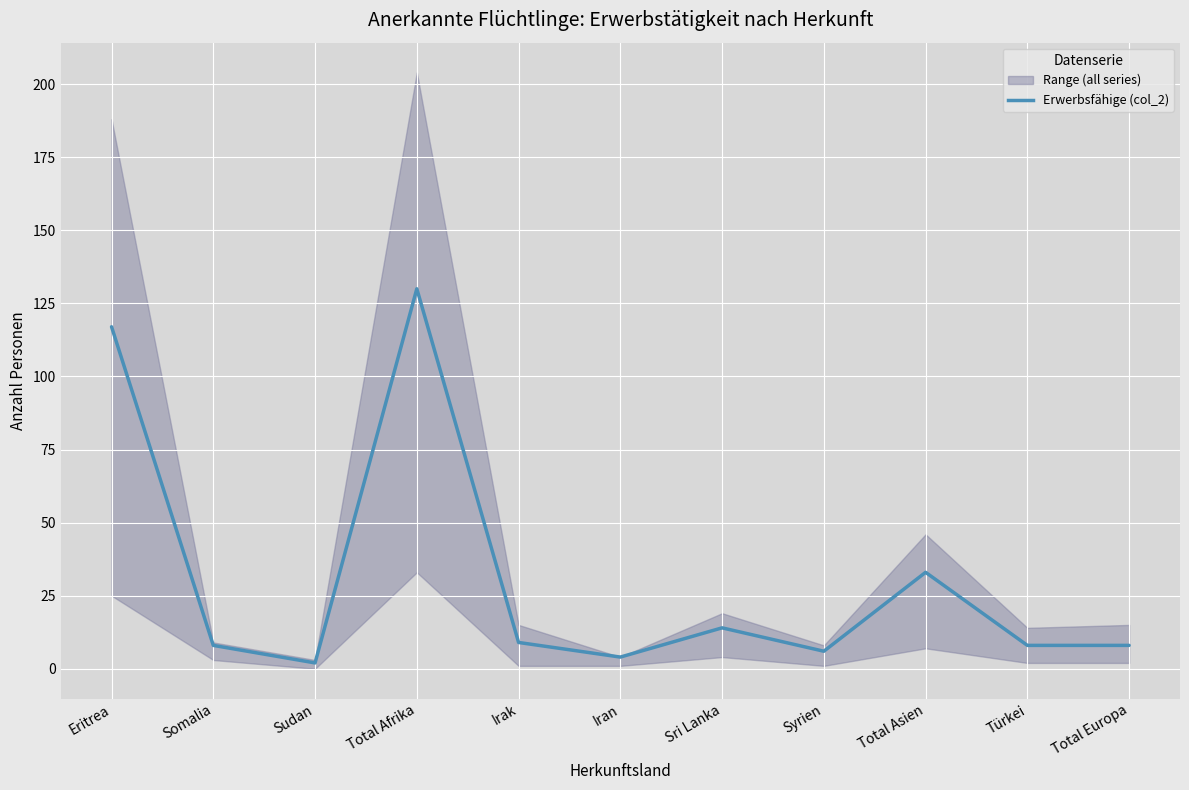

What is the average value?

31